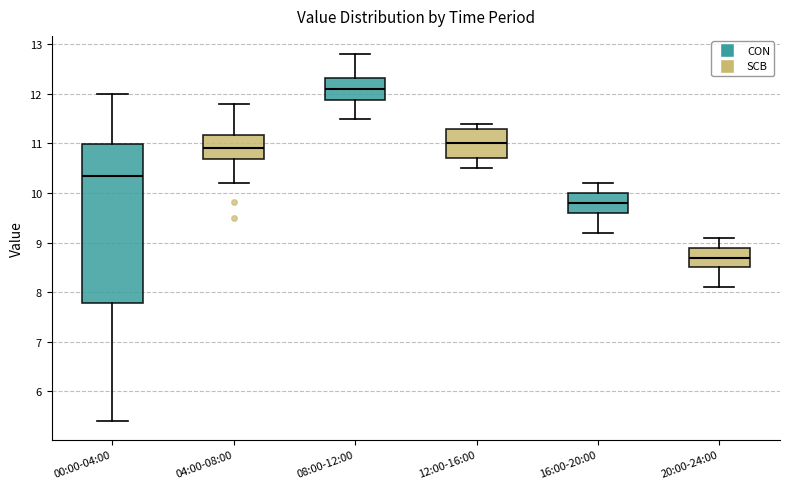

Where does the upper whisker of the box for 16:00-20:00 end on the y-axis? The values are not printed on the chart, so give them approximately, as read against the axis.

10.2